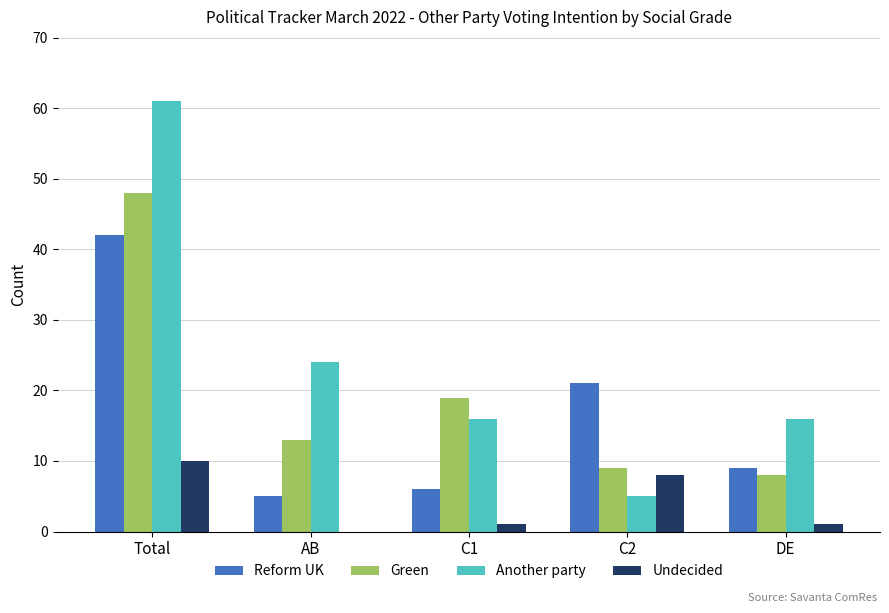

The value of Another party at C1 is 16. True or false?

True